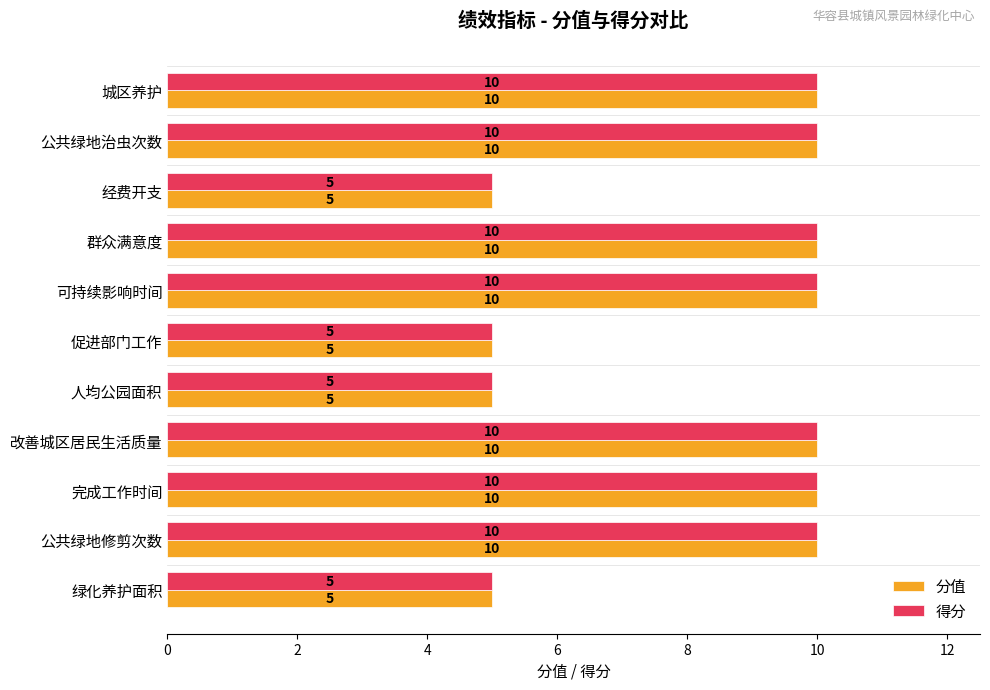

How many 得分 values are between 5 and 10?

11